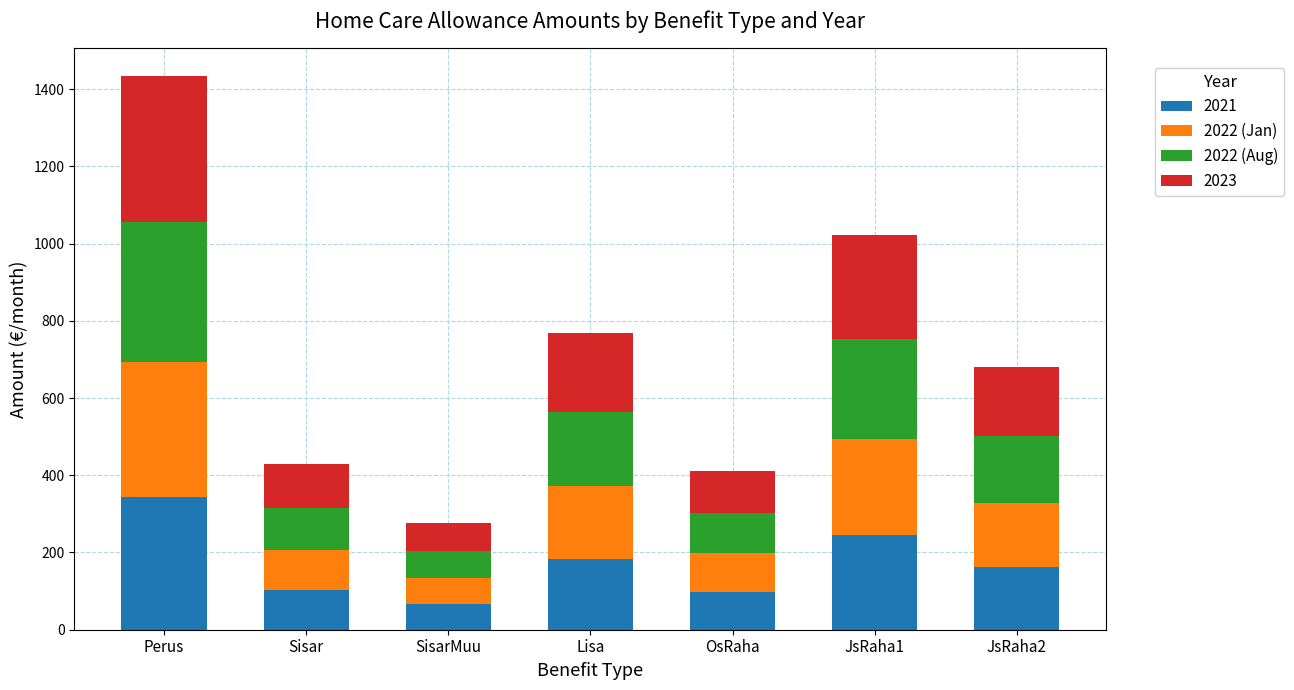

What is the average value of the 2021 series?

171.5